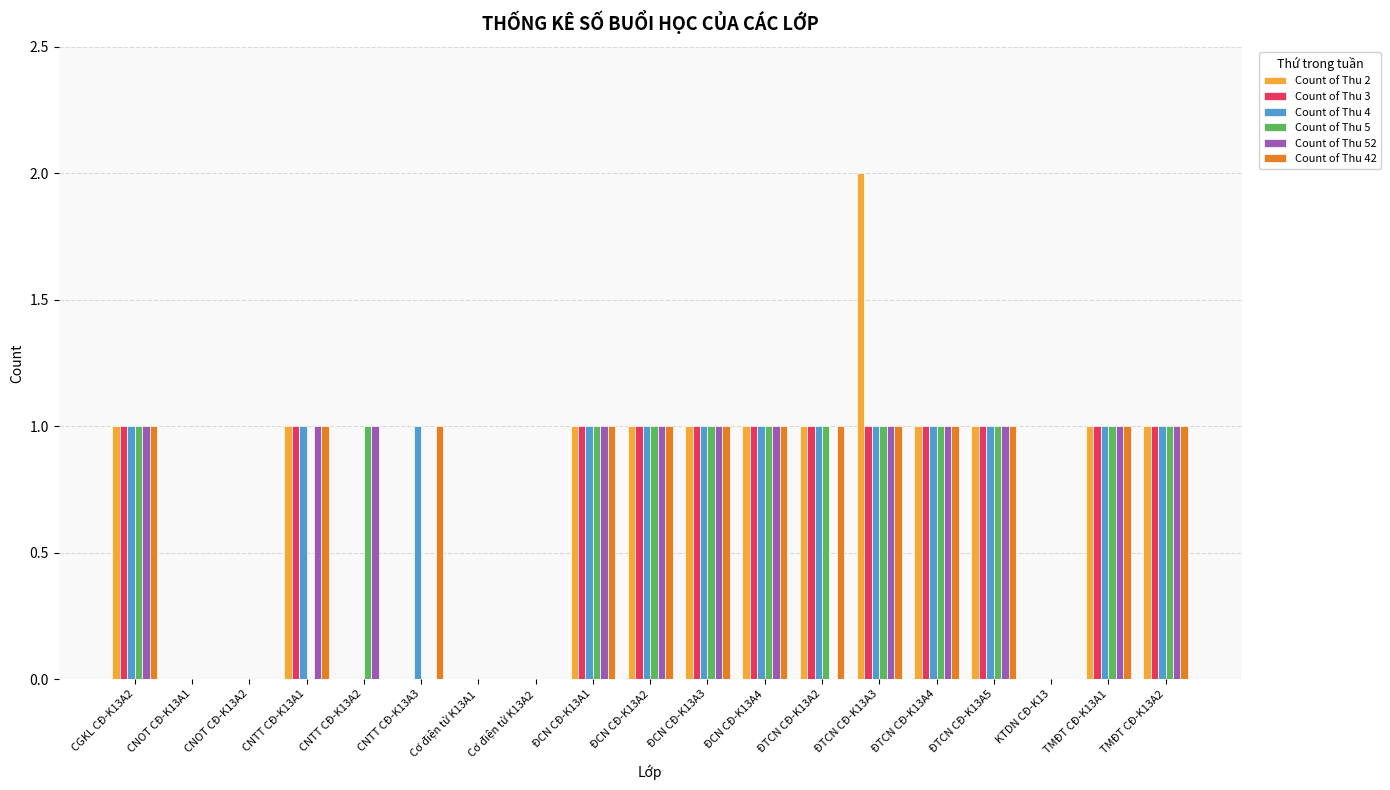

At which category does the chart reach its peak across all series?

ĐTCN CĐ-K13A3